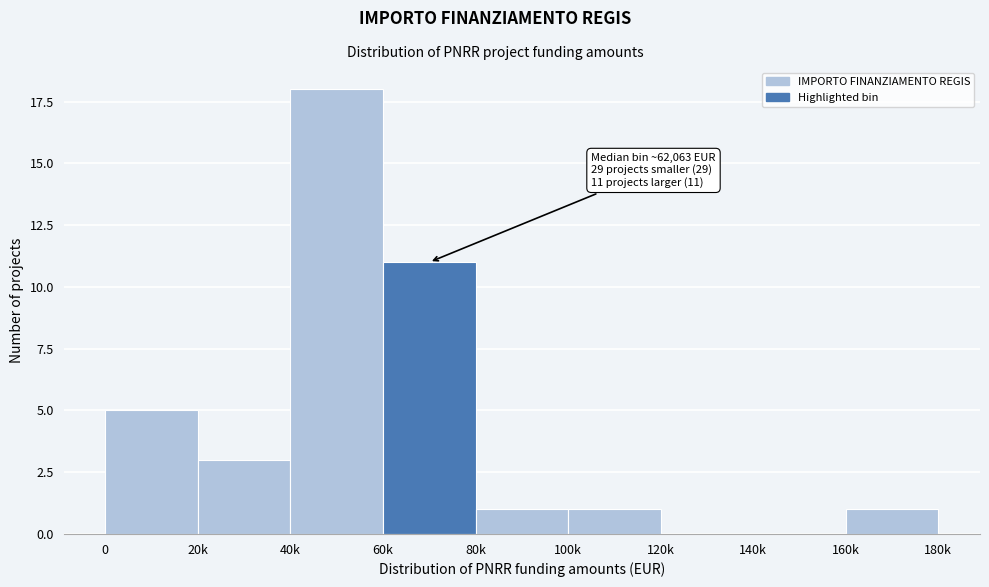

Reading left to right, extract all data points from this chart.

0=5	20k=3	40k=18	60k=11	80k=1	100k=1	120k=0	140k=0	160k=1